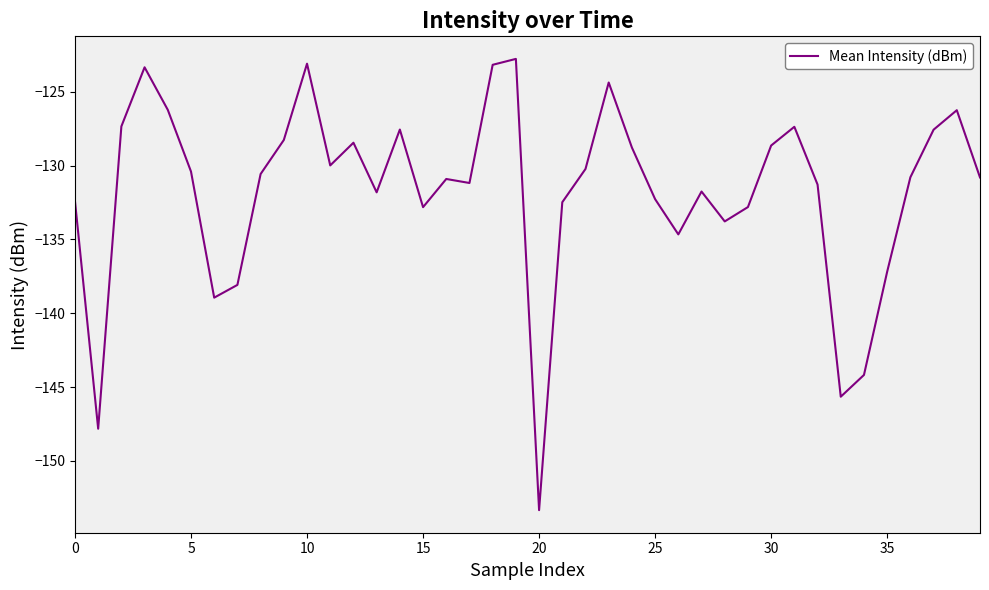

What is the minimum value shown in the chart?

-153.3